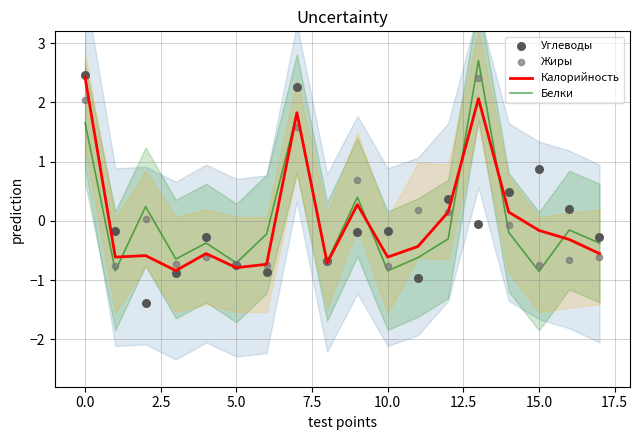

What are all the series names shown in the legend?

Калорийность, Белки, Углеводы, Жиры